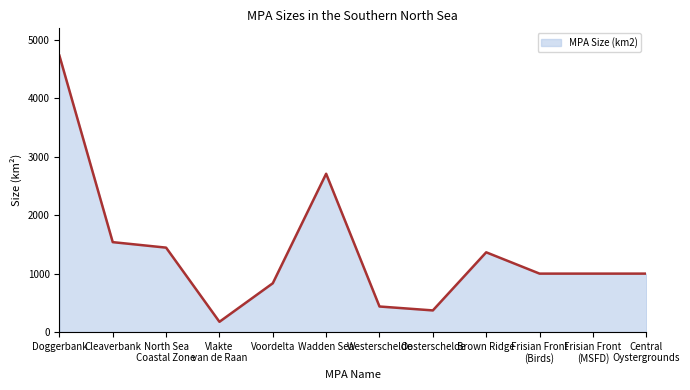

What is the difference between the values at Doggerbank and Westerschelde?

4297